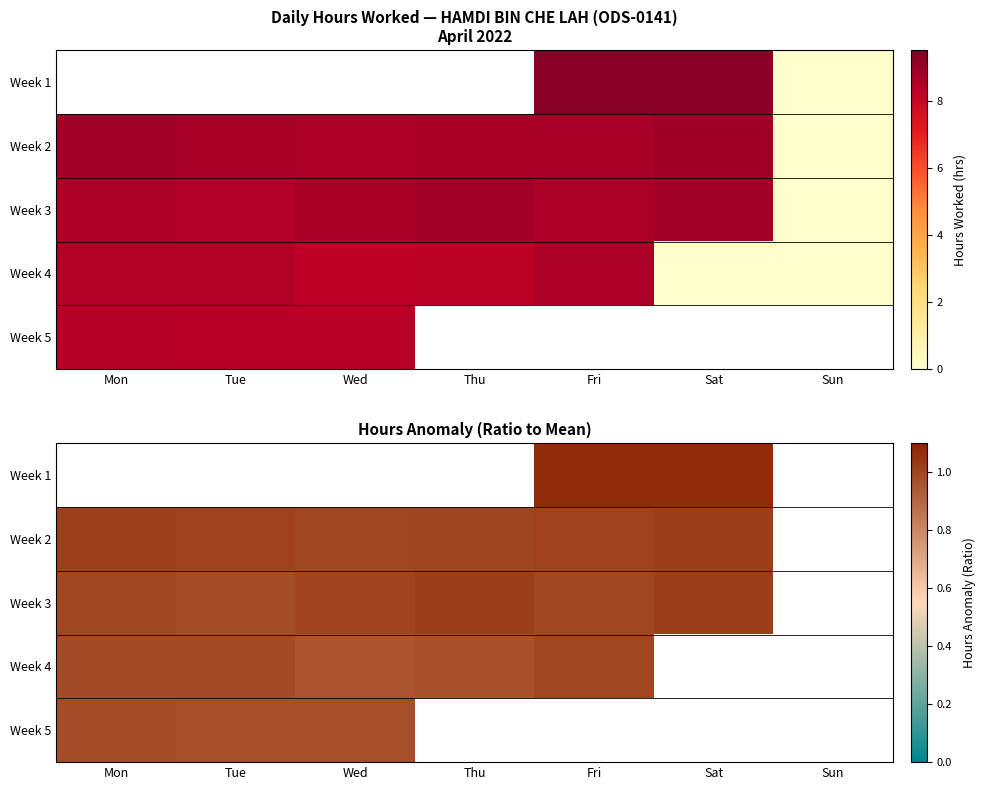

Rank the series by their maximum value, from lowest to highest.

Week 5, Week 4, Week 3, Week 1, Week 2